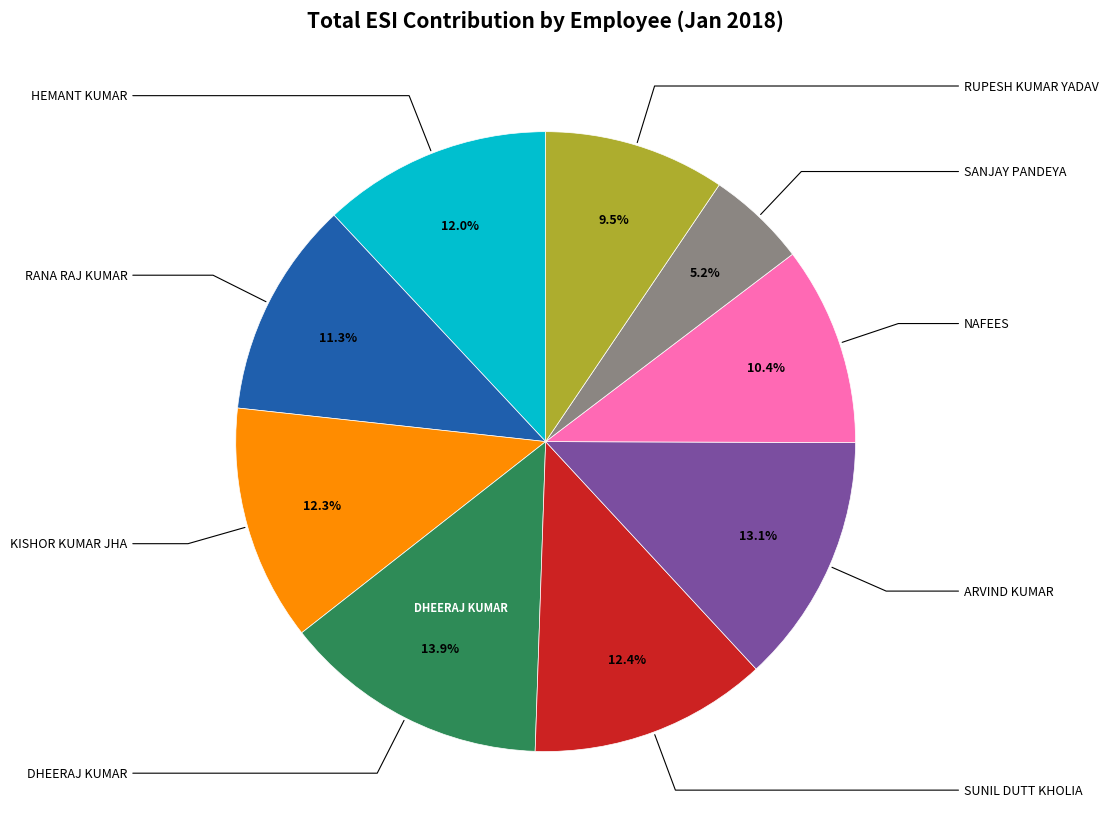

Is there a majority slice in this chart?

No